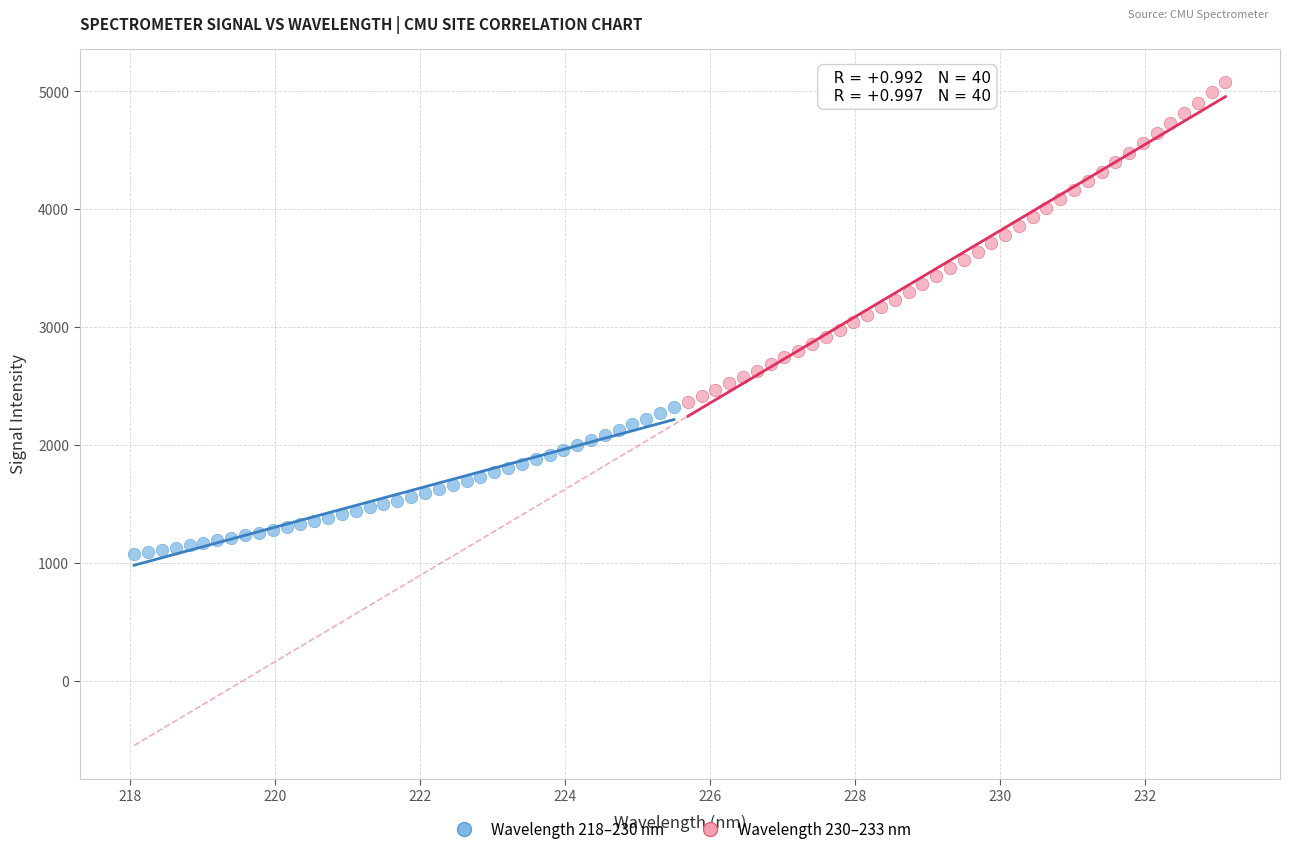

Which series contains the lowest Y value?

Wavelength 218–230 nm